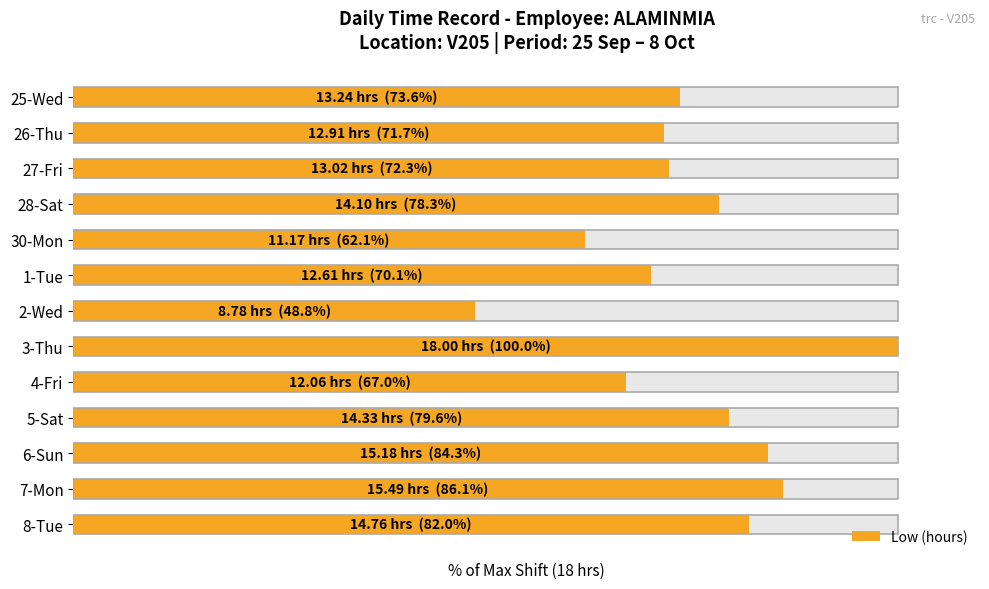

How many distinct data groups are displayed?

1